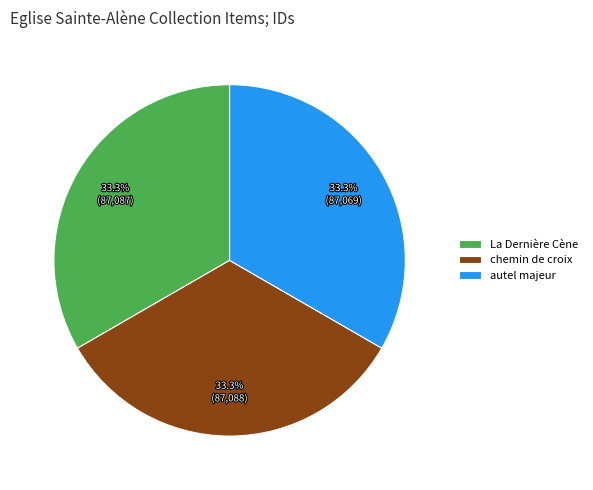

Does autel majeur account for over 50% of the chart?

No